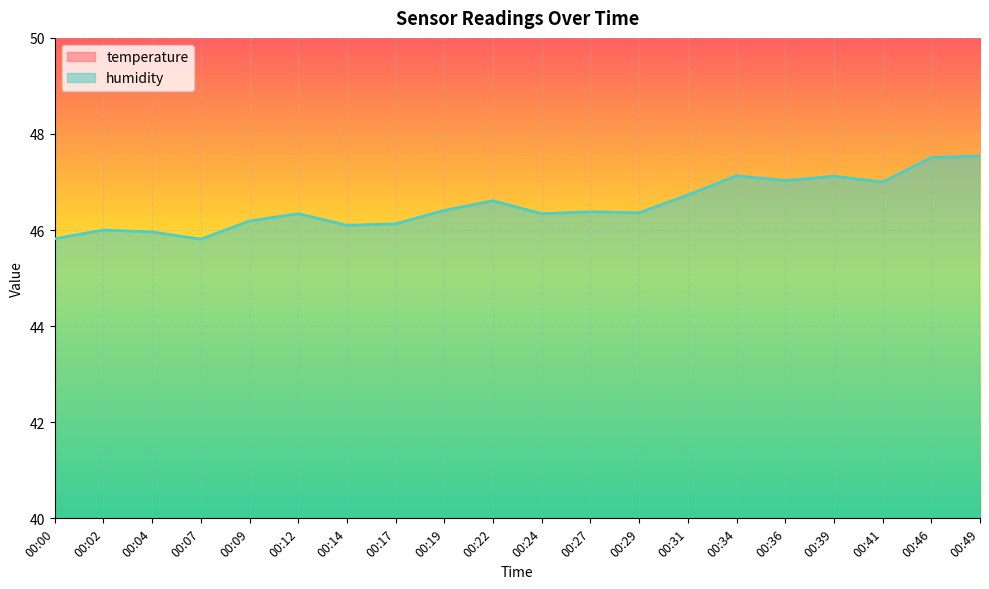

Rank the categories by humidity value from lowest to highest.

00:07, 00:00, 00:04, 00:02, 00:14, 00:17, 00:09, 00:12, 00:24, 00:29, 00:27, 00:19, 00:22, 00:31, 00:41, 00:36, 00:39, 00:34, 00:46, 00:49